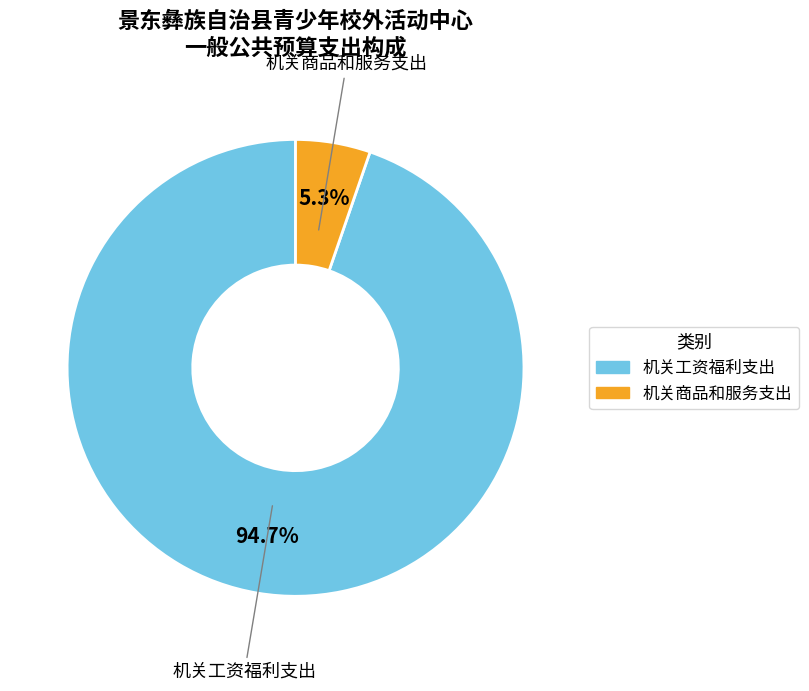

Which category accounts for the majority?

机关工资福利支出